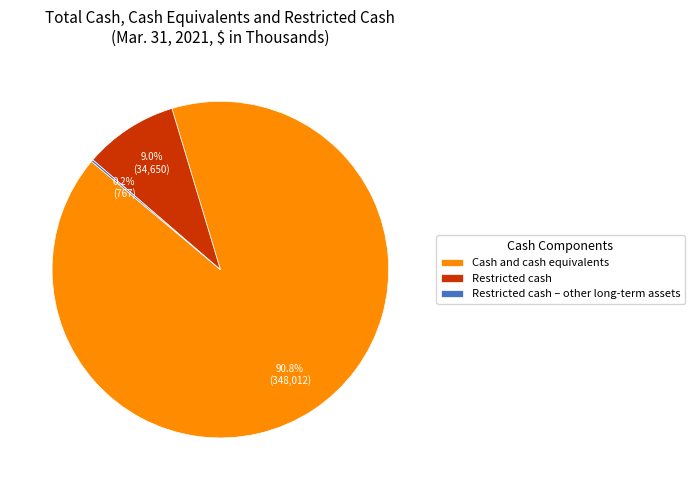

What is the largest slice in the pie chart?

Cash and cash equivalents